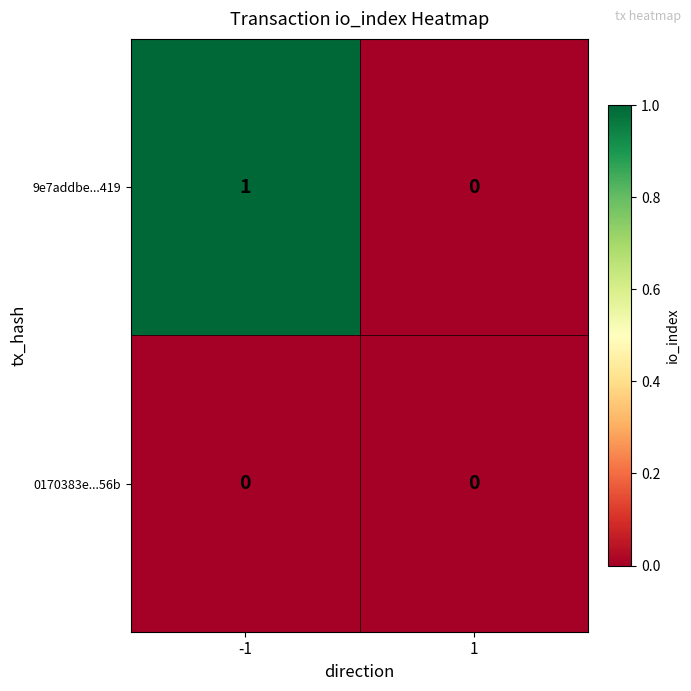

Between -1 and 1, which series saw the biggest shift?

9e7addbe...419